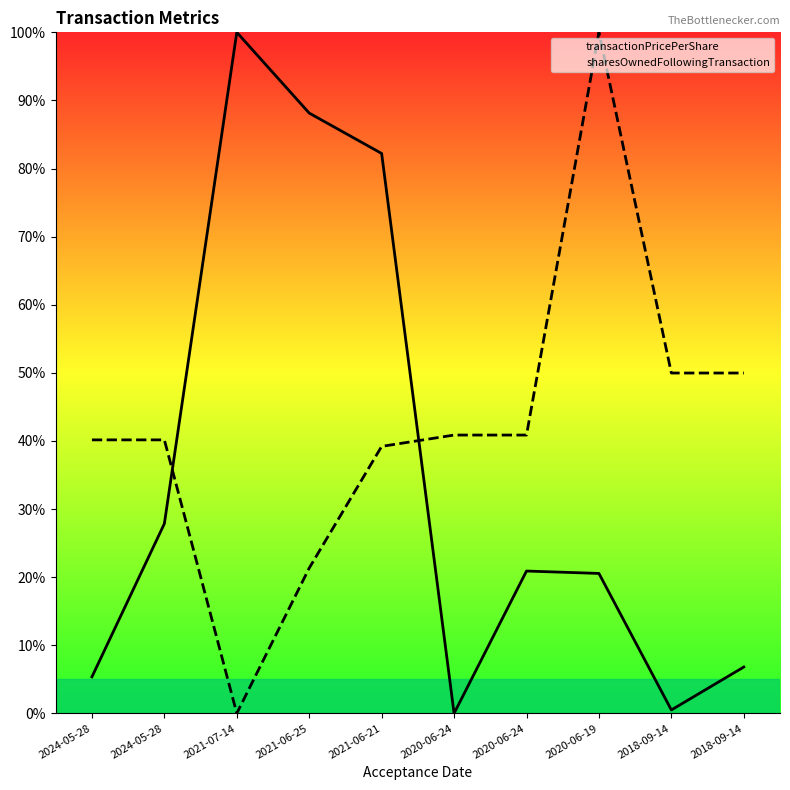

Is it true that transactionPricePerShare equals 20.9 at 2020-06-24?

True